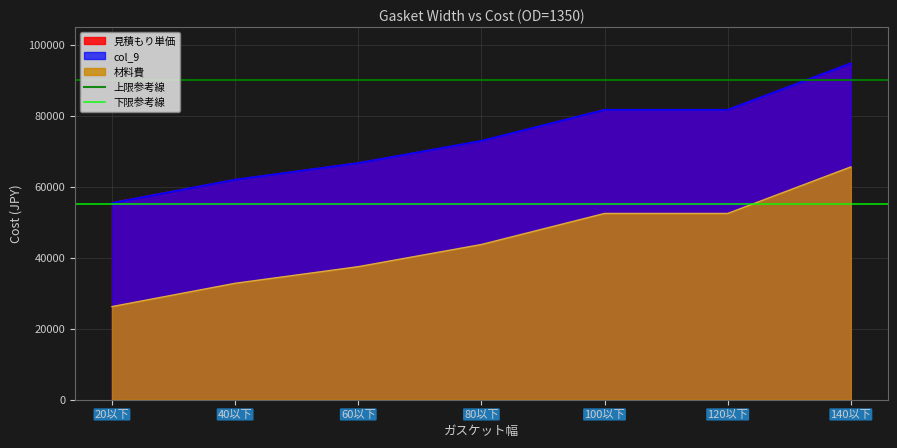

At which label does 上限参考線 reach its peak?

20以下